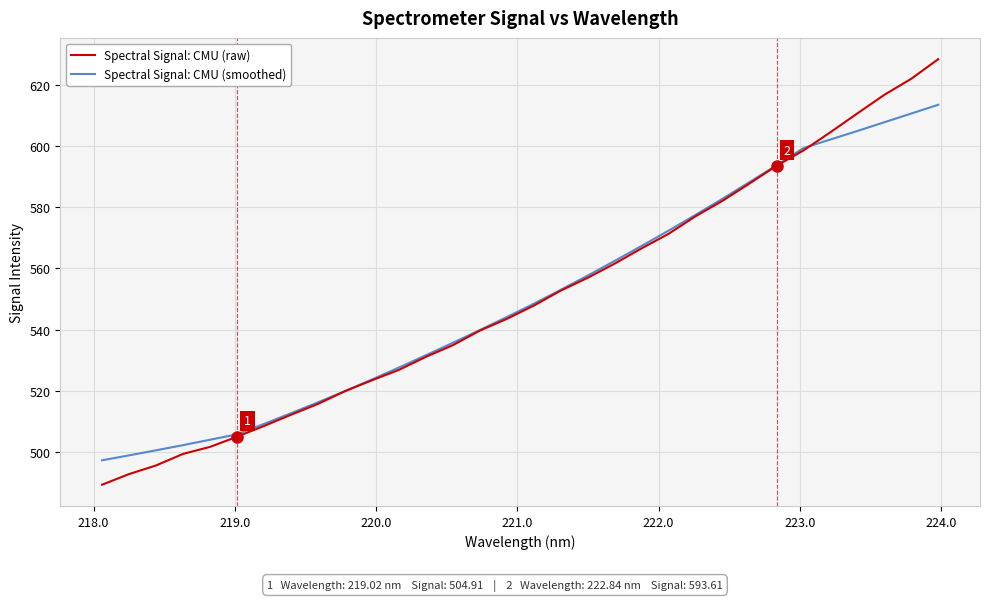

What are all the series names shown in the legend?

Spectral Signal: CMU (raw), Spectral Signal: CMU (smoothed)